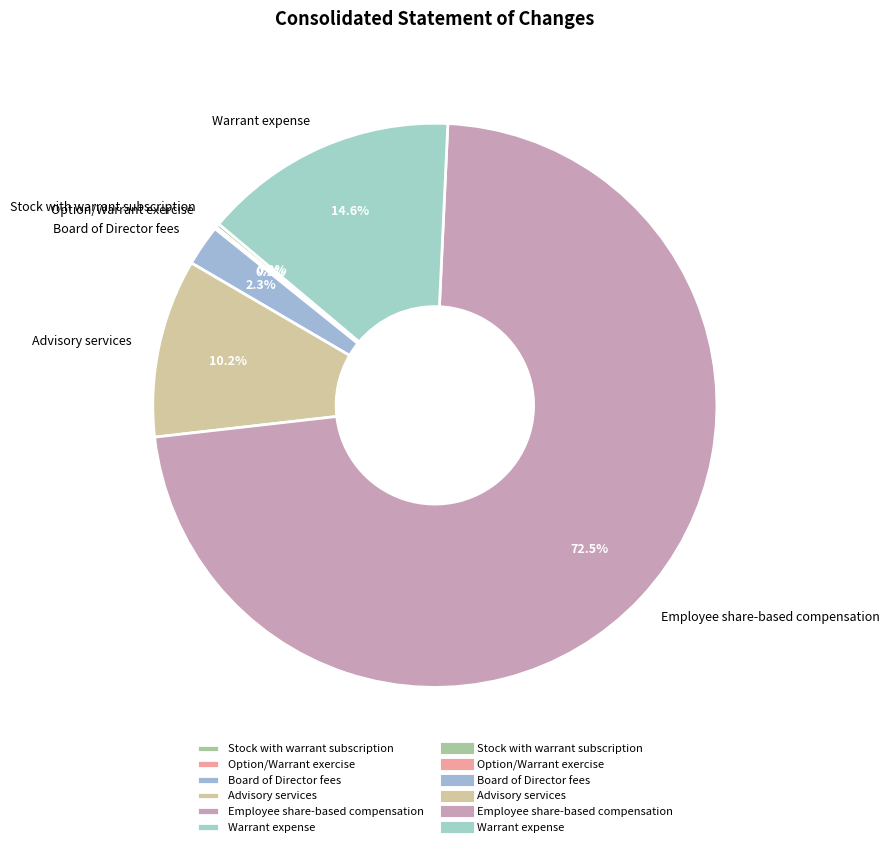

Which category accounts for the majority?

Employee share-based compensation